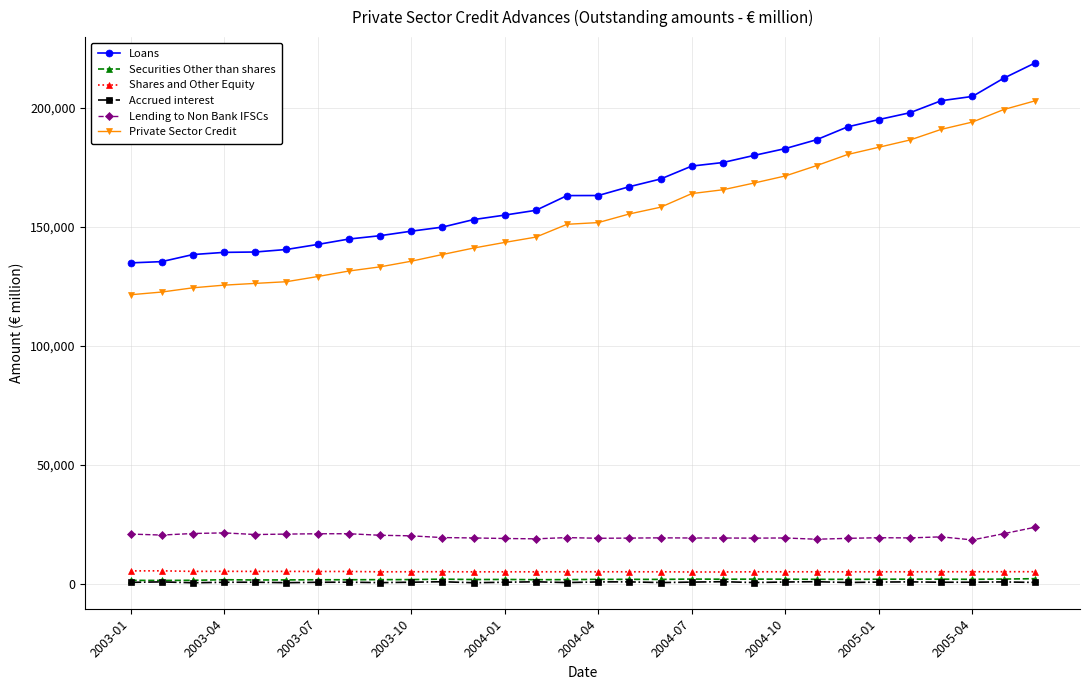

What is the maximum value shown in the chart?

218889